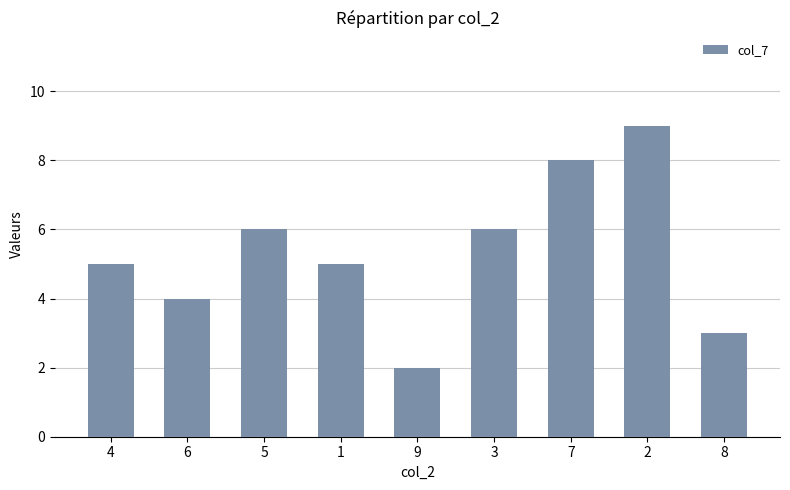

What is the difference between the values at 2 and 3?

3